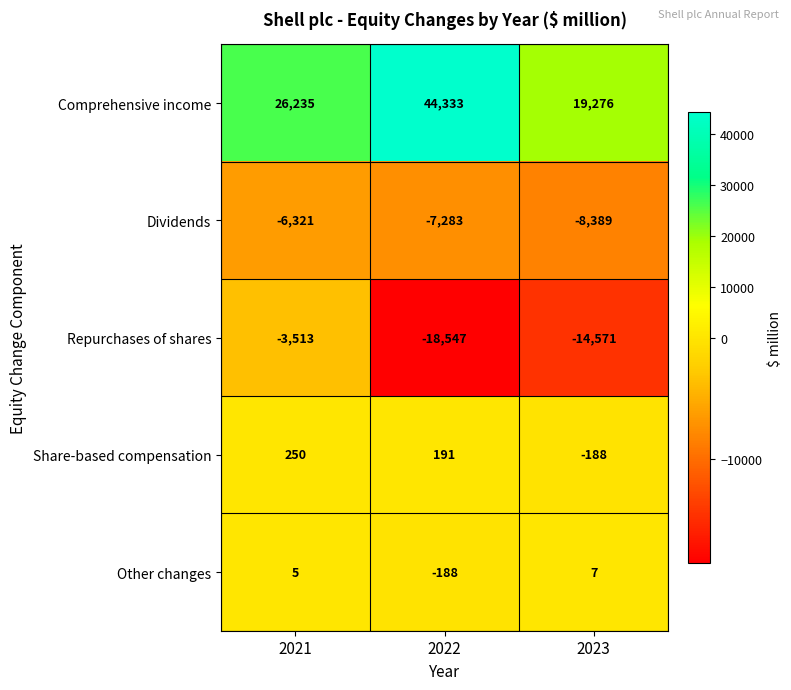

Reading left to right, list all the values displayed in this chart.

Comprehensive income: 26235	44333	19276
Dividends: -6321	-7283	-8389
Repurchases of shares: -3513	-18547	-14571
Share-based compensation: 250	191	-188
Other changes: 5	-188	7